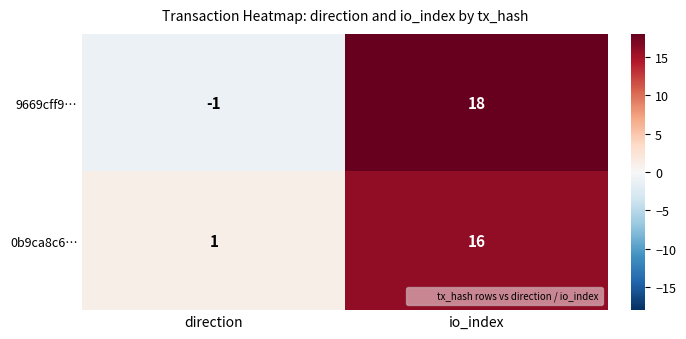

What is the highest value of the 9669cff9… series?

18